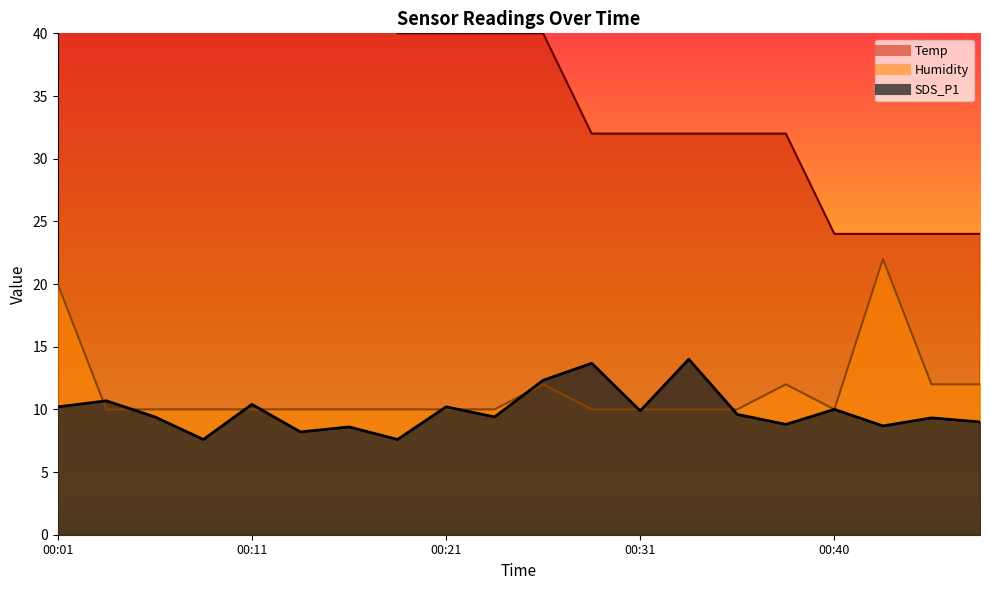

What is the average value of the Temp series?

38.4